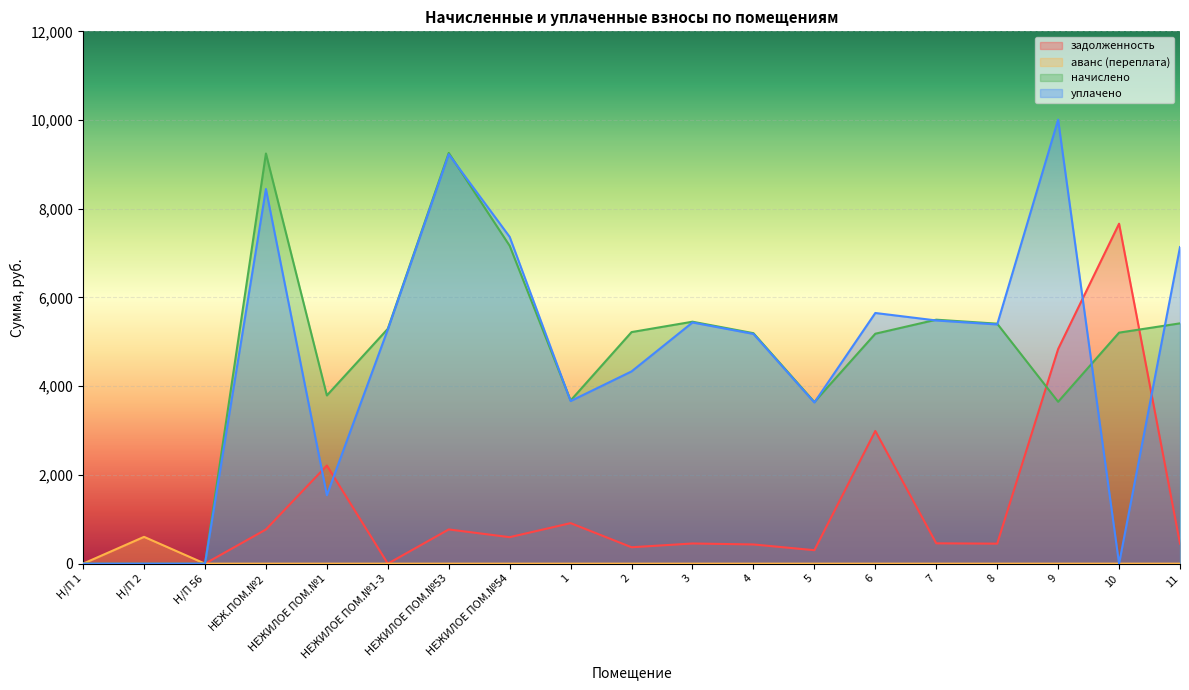

Where does the уплачено series first go above 5277?

НЕЖ.ПОМ.№2